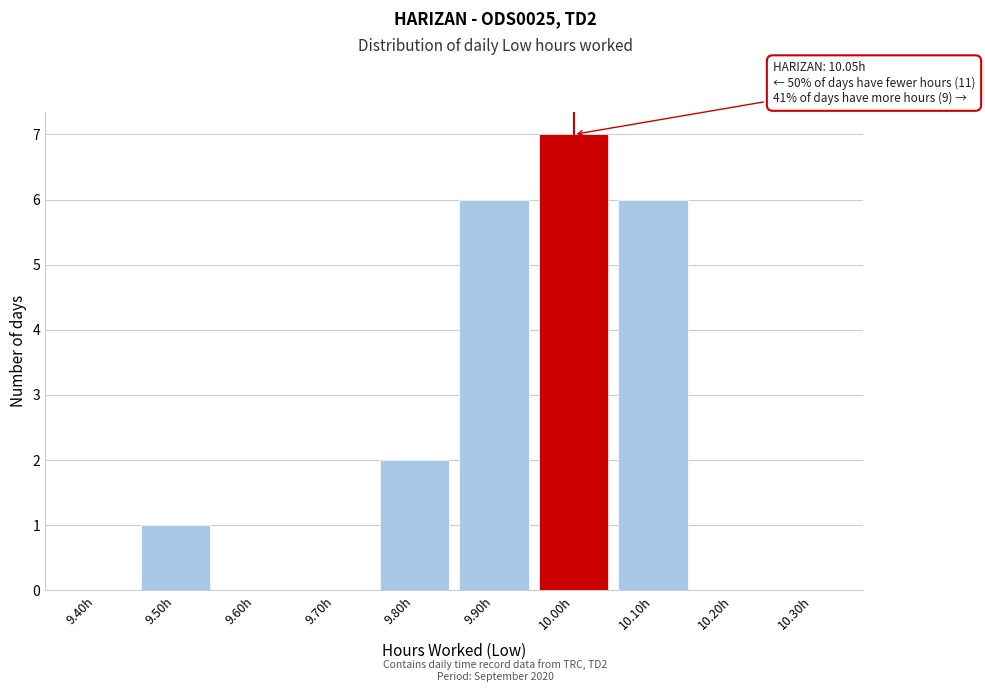

Reading left to right, what are all the values shown in this chart?

9.40h=0	9.50h=1	9.60h=0	9.70h=0	9.80h=2	9.90h=6	10.00h=7	10.10h=6	10.20h=0	10.30h=0